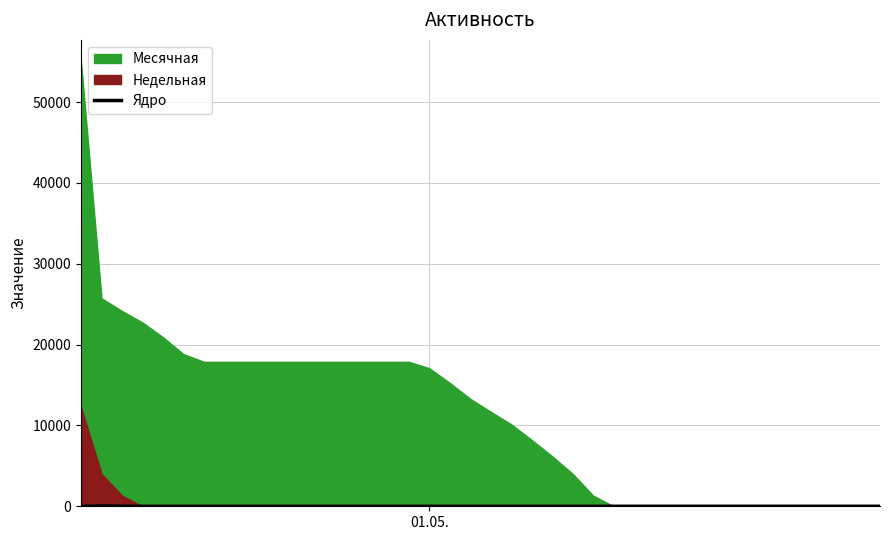

How many lines are shown in the chart?

1